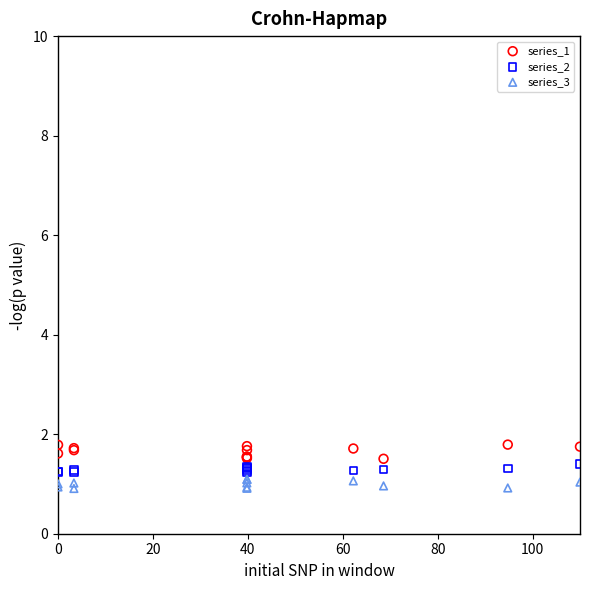

Which series has the widest spread of Y values?

series_1